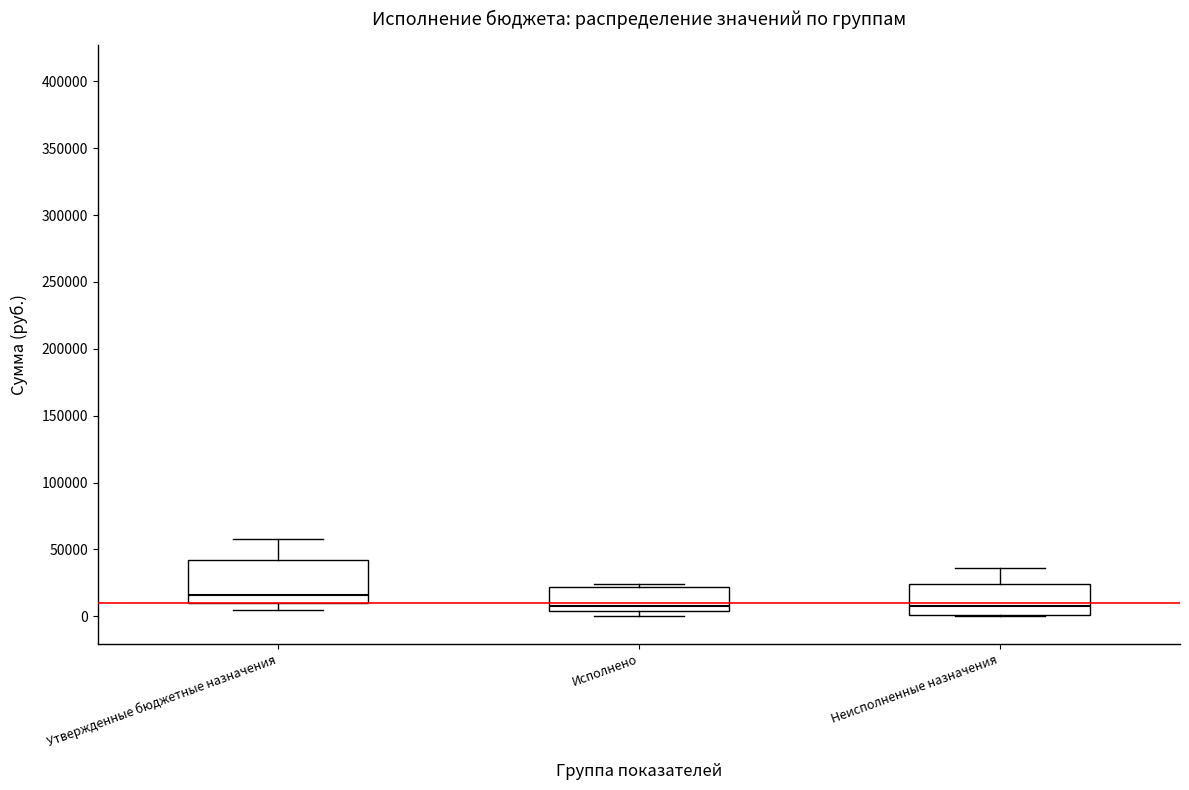

Reading left to right, read every box against the y-axis: the position of its median line, the range the box covers, and the ends of its whiskers. The values are not printed on the chart, so give them approximately, as read against the axis.

Утвержденные бюджетные назначения: median 15000, box 10000 to 40000, whiskers 5000 to 60000
Исполнено: median 10000, box 5000 to 20000, whiskers 0 to 25000
Неисполненные назначения: median 10000, box 0 to 25000, whiskers 0 to 35000